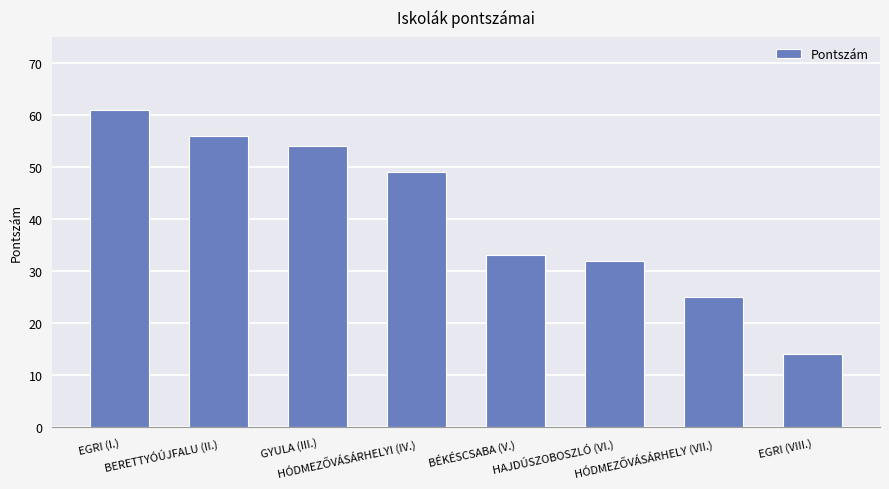

At which label does the data first exceed 49?

EGRI (I.)